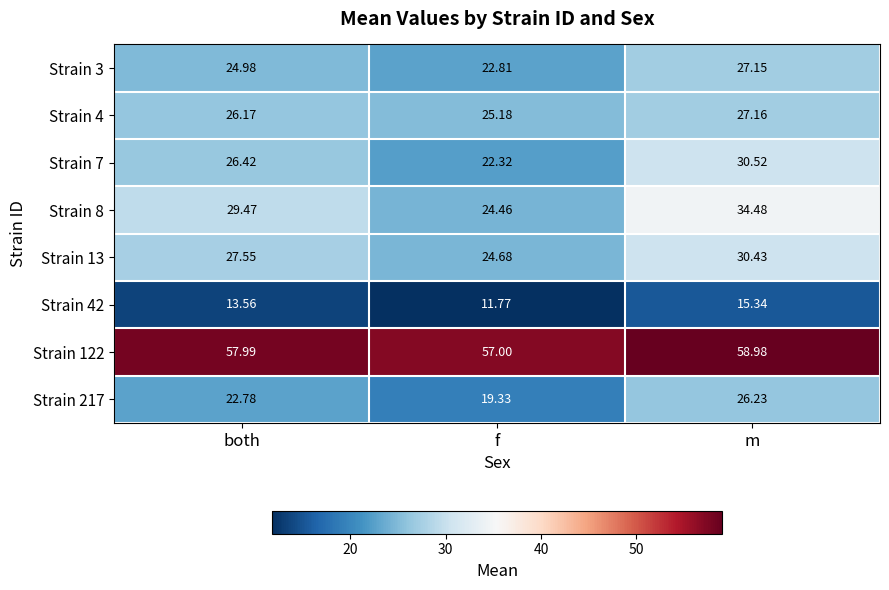

Where is Strain 7 nearest to the value 26?

both